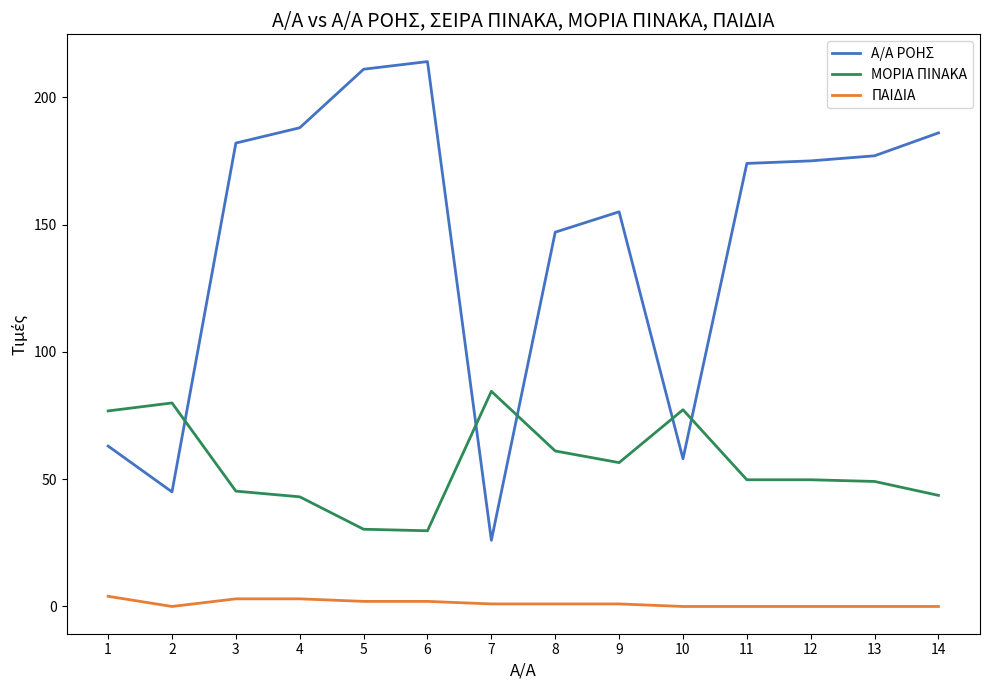

Which label corresponds to the largest value in the chart?

6